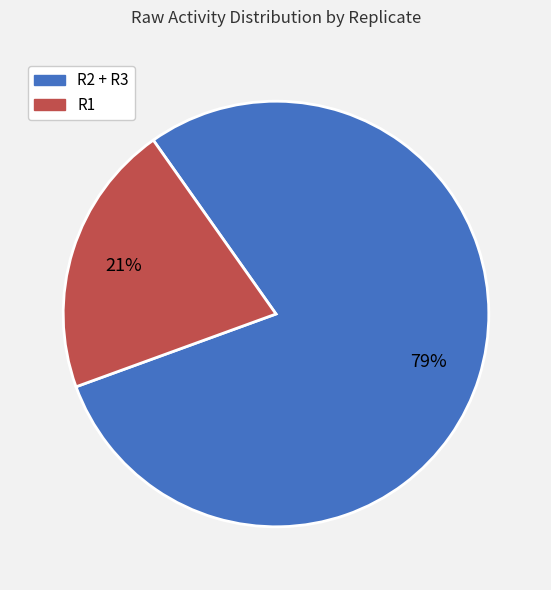

Is there any slice that represents more than half of the pie?

Yes